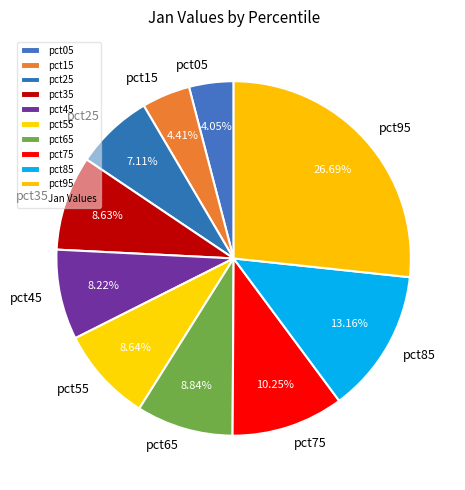

Which category has the biggest portion of the pie?

pct95